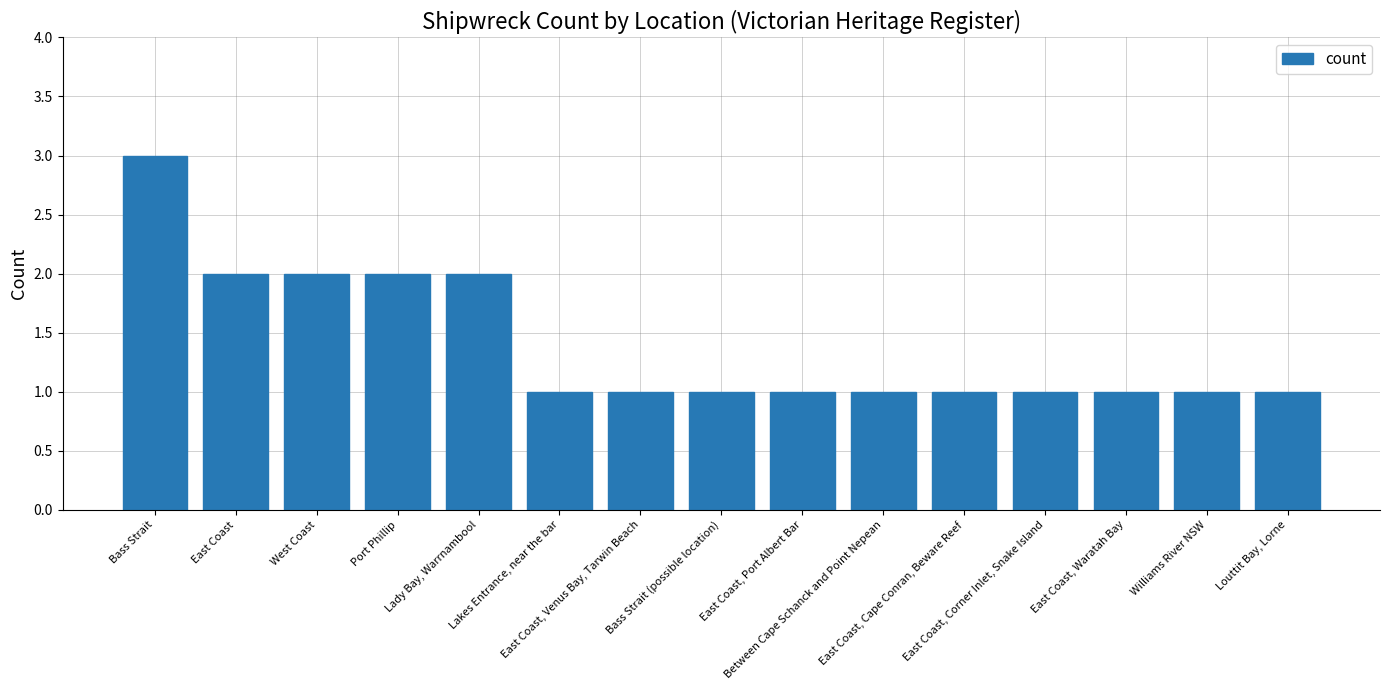

How many categories are shown in the chart?

15